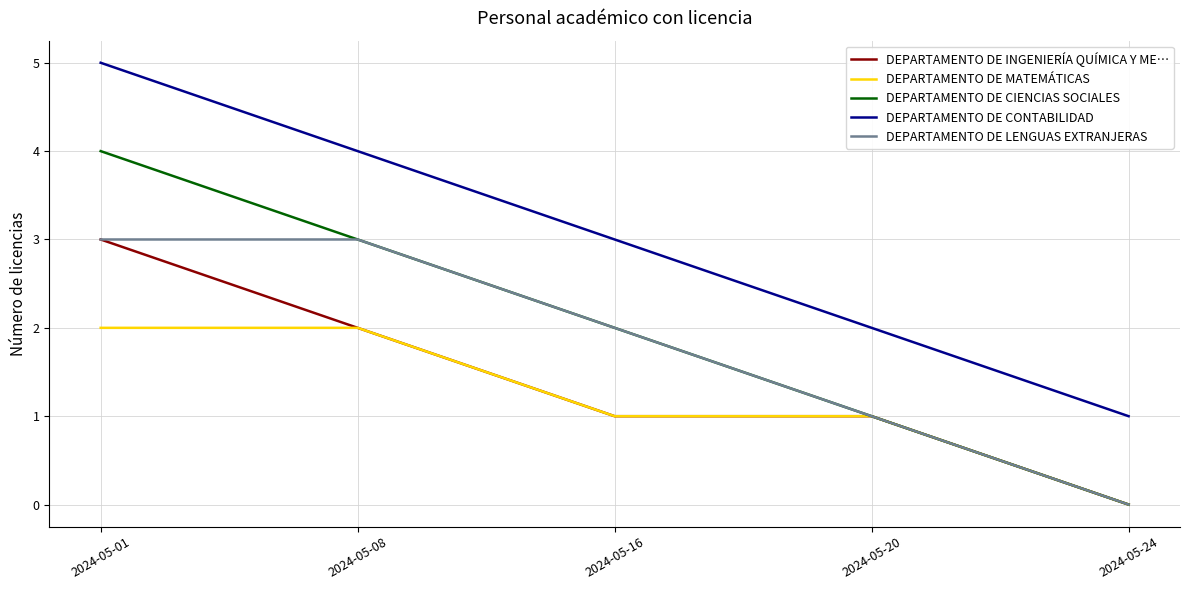

How many values in DEPARTAMENTO DE MATEMÁTICAS are above zero?

4